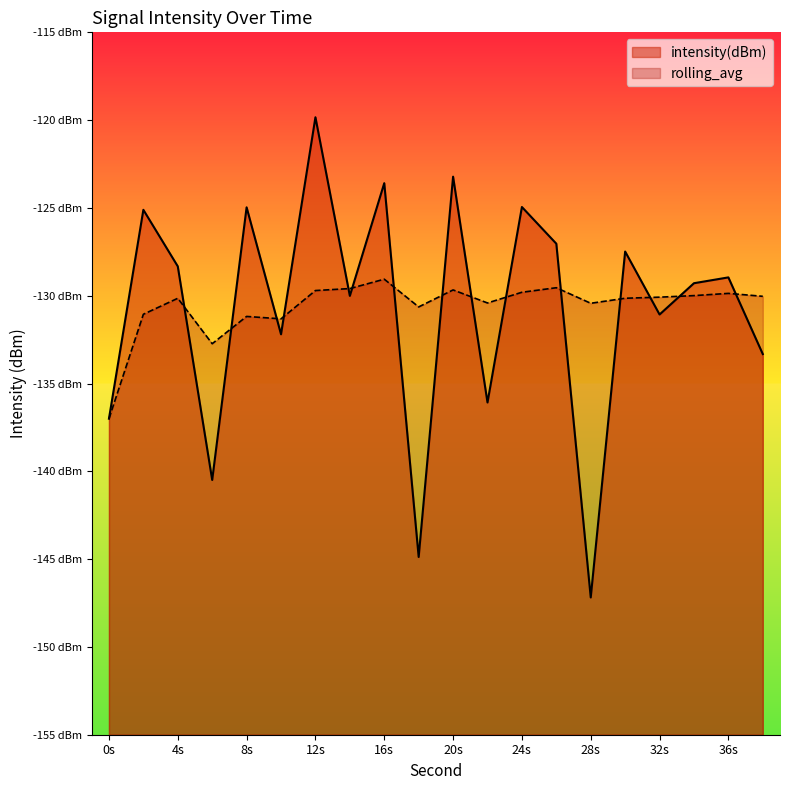

Is it true that rolling_avg equals -130.1 at 30?

True